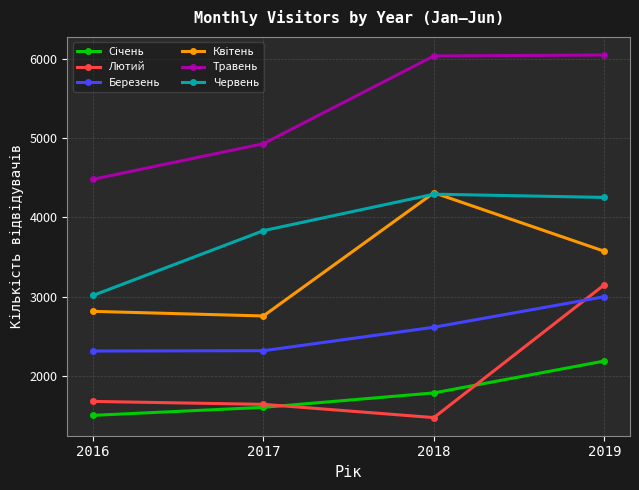

The value of Лютий at 2018 is 579. True or false?

False